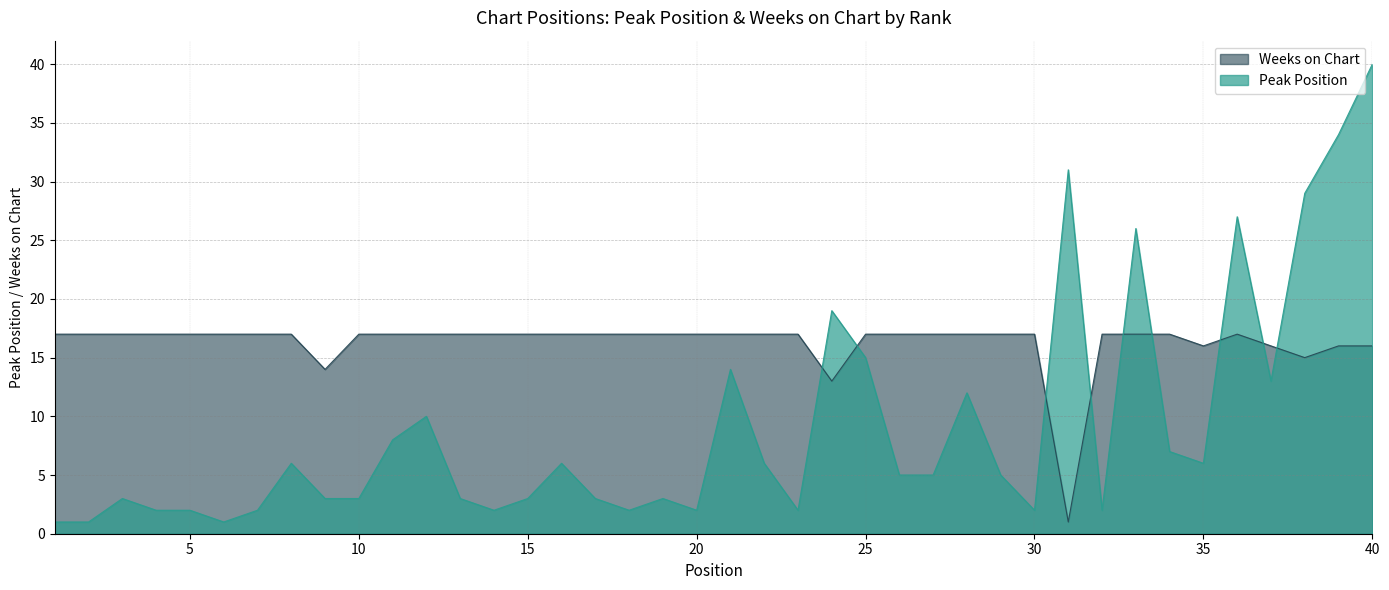

Reading left to right, list all the values displayed in this chart.

Peak Position: 1	1	3	2	2	1	2	6	3	3	8	10	3	2	3	6	3	2	3	2	14	6	2	19	15	5	5	12	5	2	31	2	26	7	6	27	13	29	34	40
Weeks on Chart: 17	17	17	17	17	17	17	17	14	17	17	17	17	17	17	17	17	17	17	17	17	17	17	13	17	17	17	17	17	17	1	17	17	17	16	17	16	15	16	16